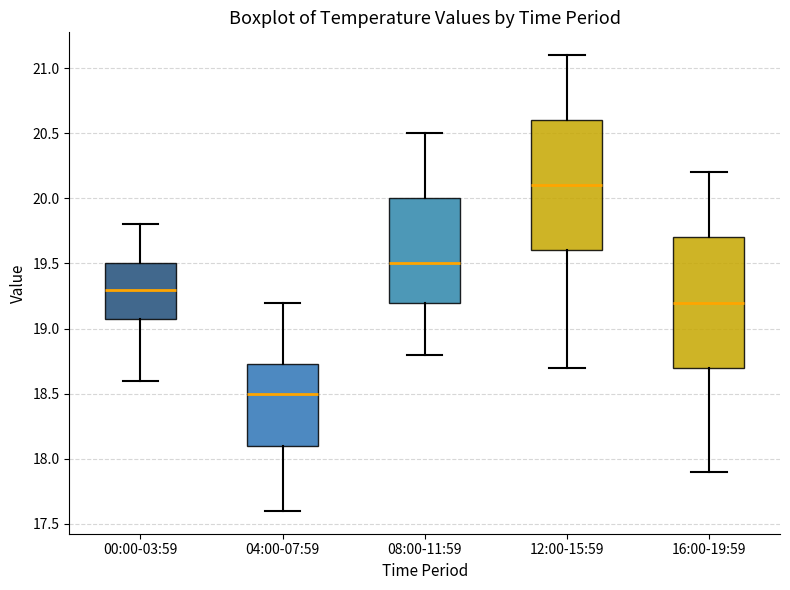

Which box has the lowest median line?

04:00-07:59